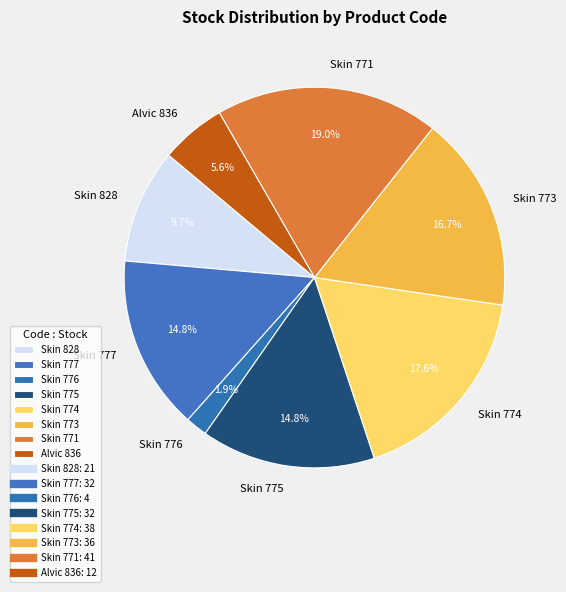

Count the number of slices in the pie.

8